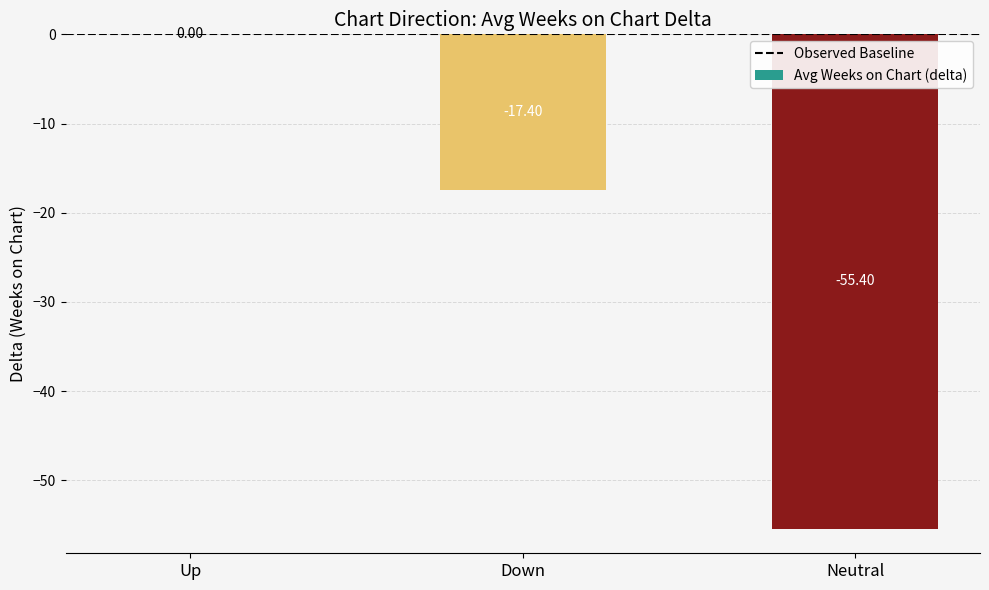

Which label corresponds to the largest value in the chart?

Up